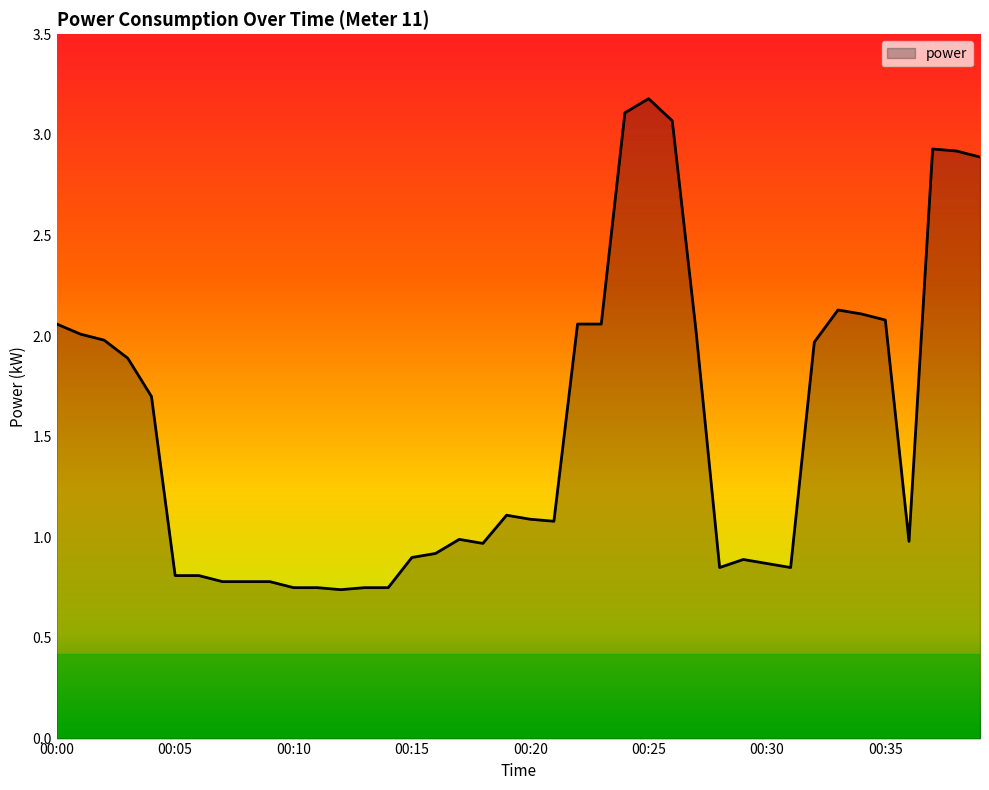

What is the maximum value shown in the chart?

3.2